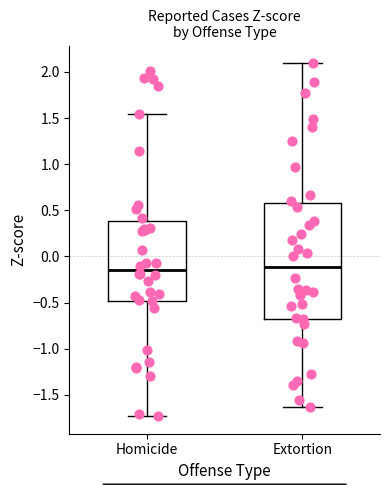

Reading left to right, read every box against the y-axis: the position of its median line, the range the box covers, and the ends of its whiskers. The values are not printed on the chart, so give them approximately, as read against the axis.

Homicide: median -0.15, box -0.50 to 0.40, whiskers -1.75 to 1.55
Extortion: median -0.10, box -0.70 to 0.60, whiskers -1.65 to 2.10